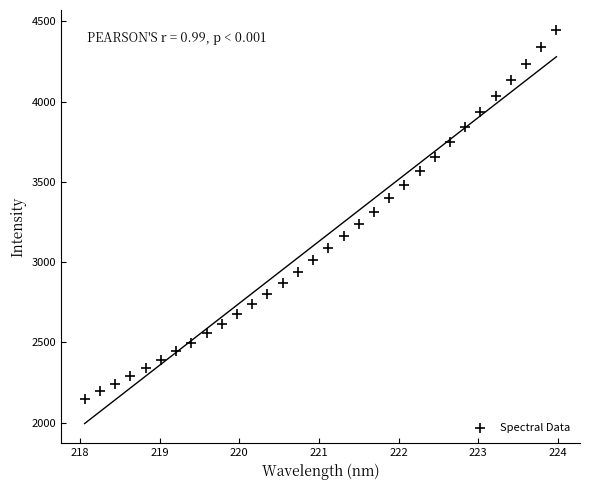

What is the range of X values (max minus min)?

5.9